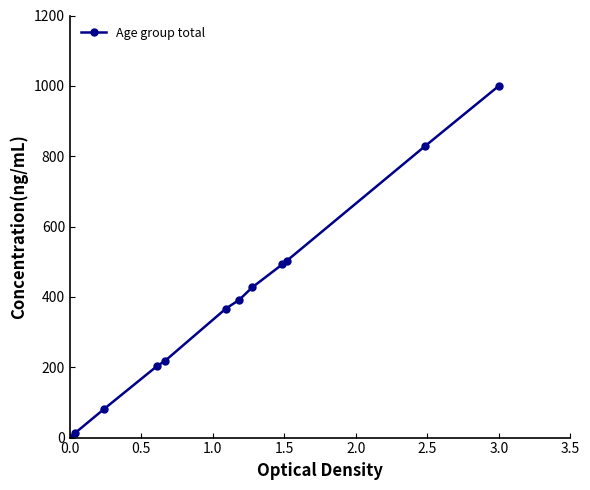

What is the greatest value displayed?

1000.0